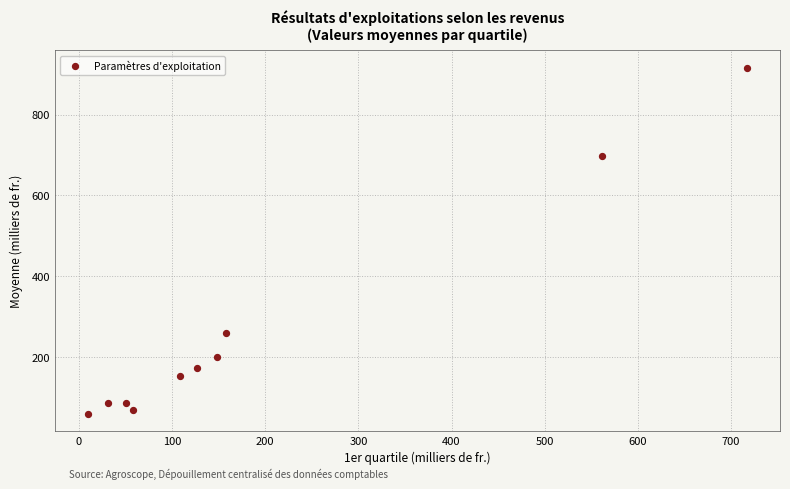

What is the average Y value?

270.1